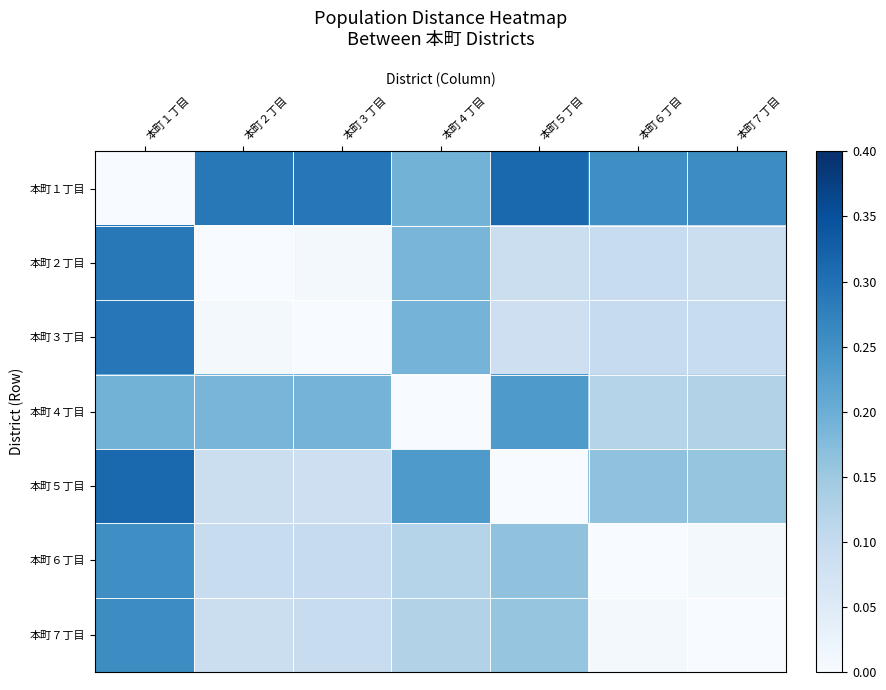

At how many categories does at least one series exceed 0?

7